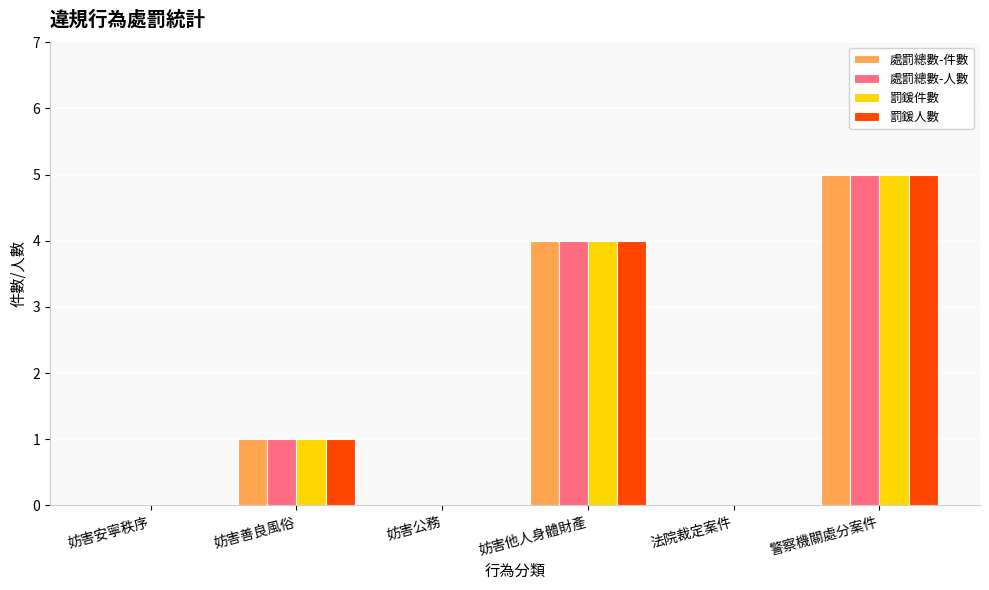

Are the bars grouped side by side (vs. stacked)?

Yes